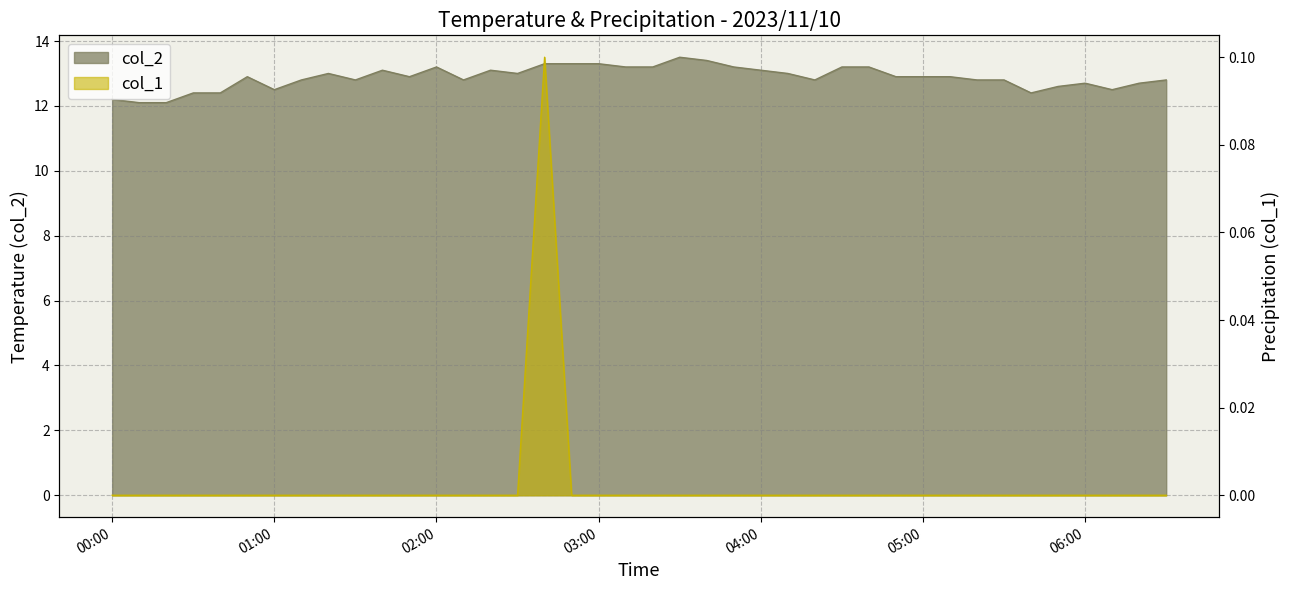

Rank the series by their maximum value, from highest to lowest.

col_2, col_1